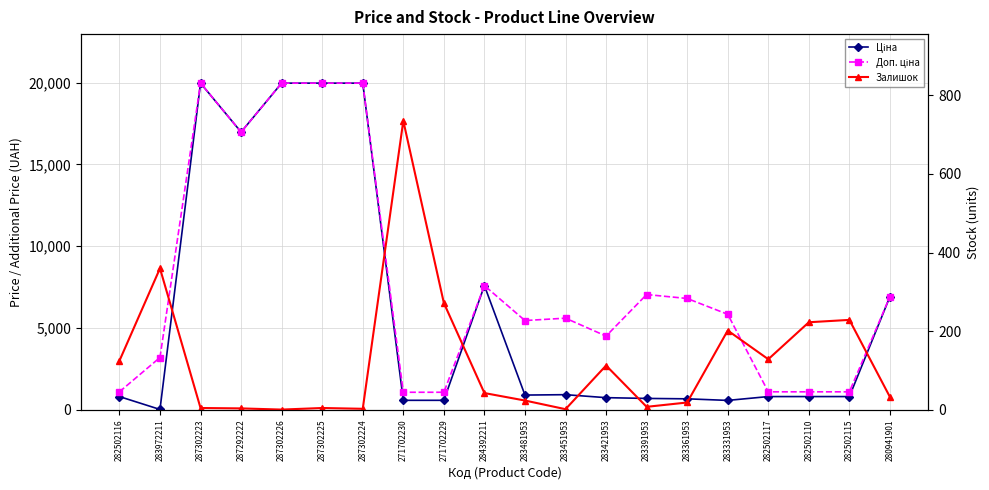

Reading left to right, transcribe all the data shown in this chart.

Ціна: 818.5	32.0	19964.2	16976.3	19964.2	19964.2	19964.2	589.9	589.9	7596.5	910.4	934.5	752.2	705.1	681.0	584.4	818.5	818.5	818.5	6925.7
Доп. ціна: 1109.2	3205.0	19964.2	16976.3	19964.2	19964.2	19964.2	1081.7	1081.7	7596.5	5462.3	5607.2	4513.3	7051.3	6809.8	5843.9	1109.2	1109.2	1109.2	6925.7
Залишок: 125.0	360.0	5.0	4.0	1.0	5.0	3.0	735.0	272.0	43.0	24.0	2.0	113.0	8.0	19.0	202.0	129.0	223.0	229.0	33.0